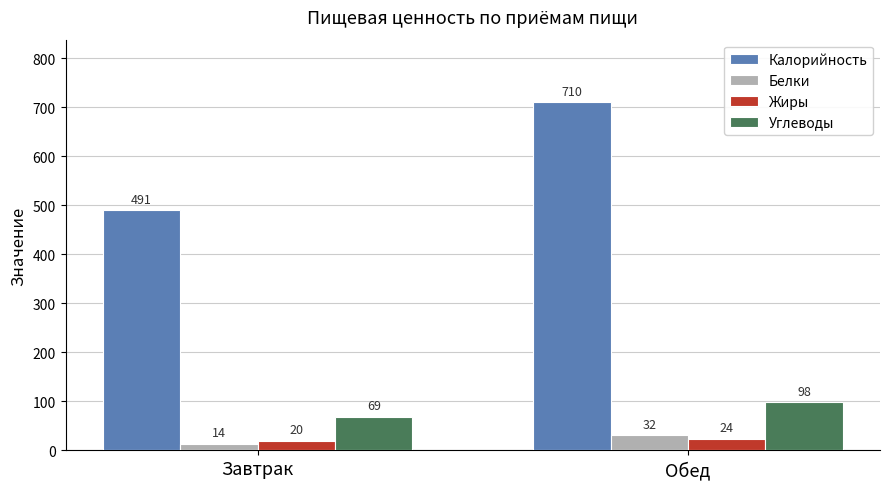

What is the label of the 1st bar from the left?

Завтрак